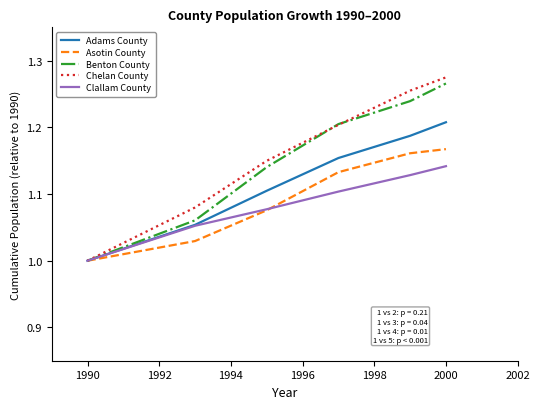

True or false: Benton County has more than 2 interior local peaks.

False